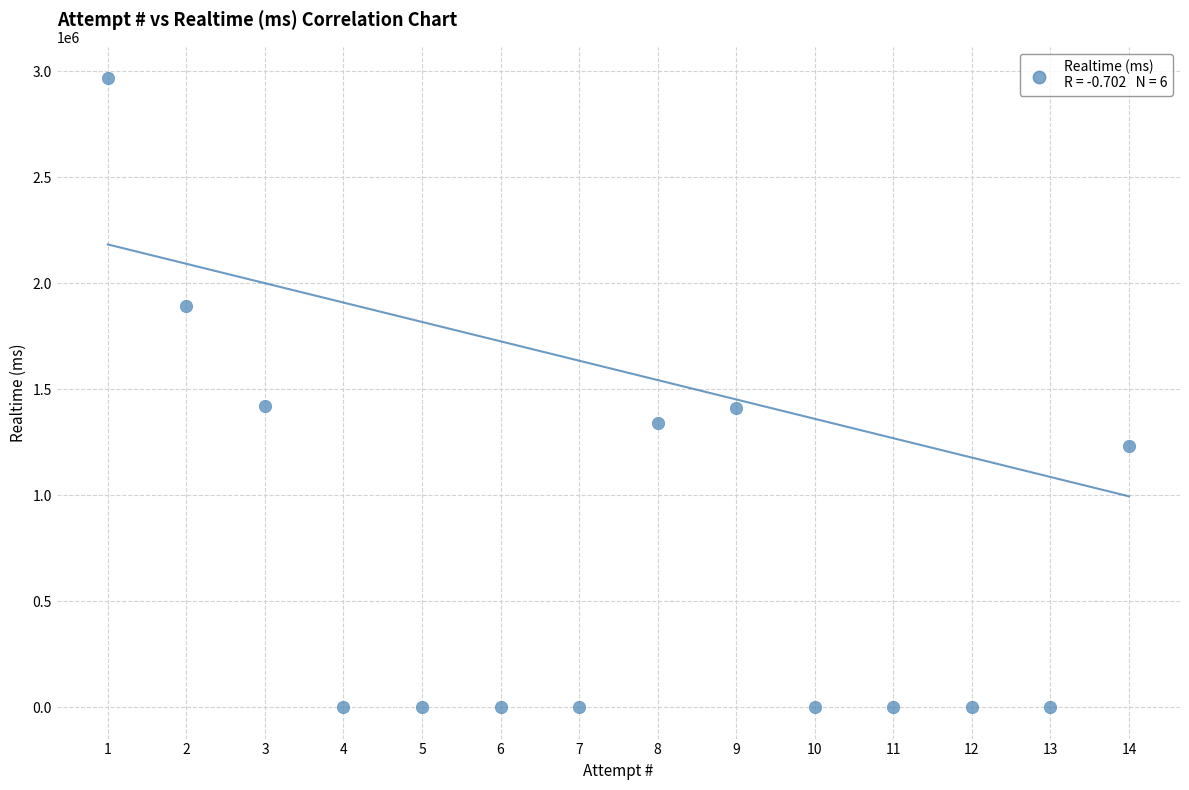

What is the range of Y values (max minus min)?

2966678